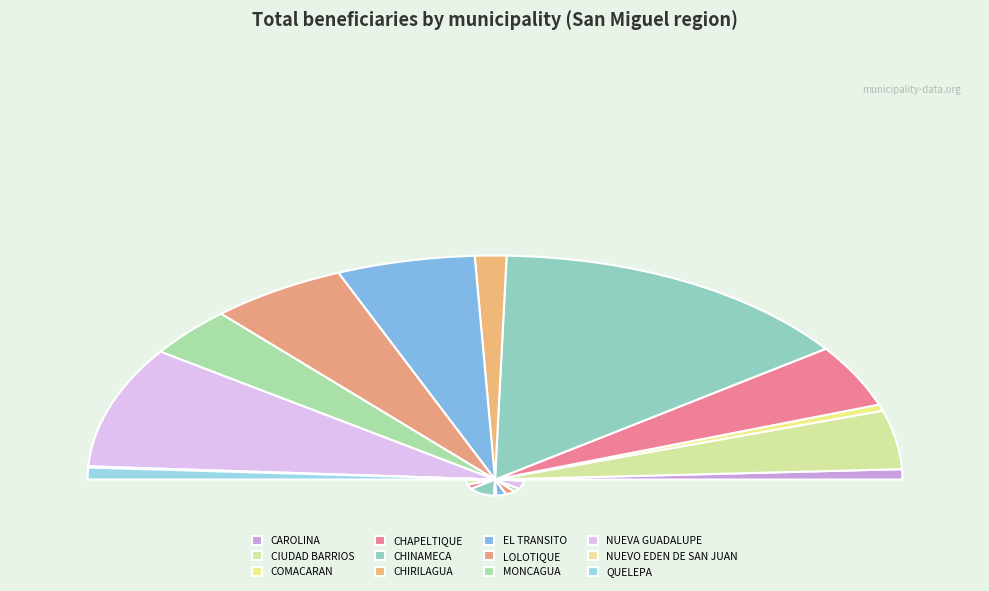

Which slice is the smallest?

NUEVO EDEN DE SAN JUAN